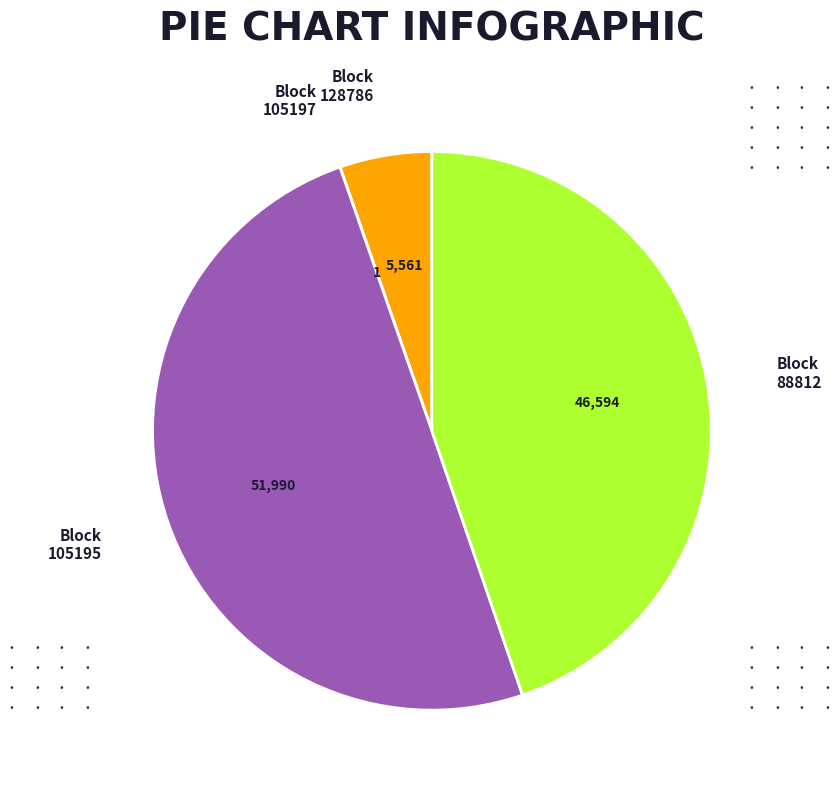

Is Block 88812 the majority of the pie?

No